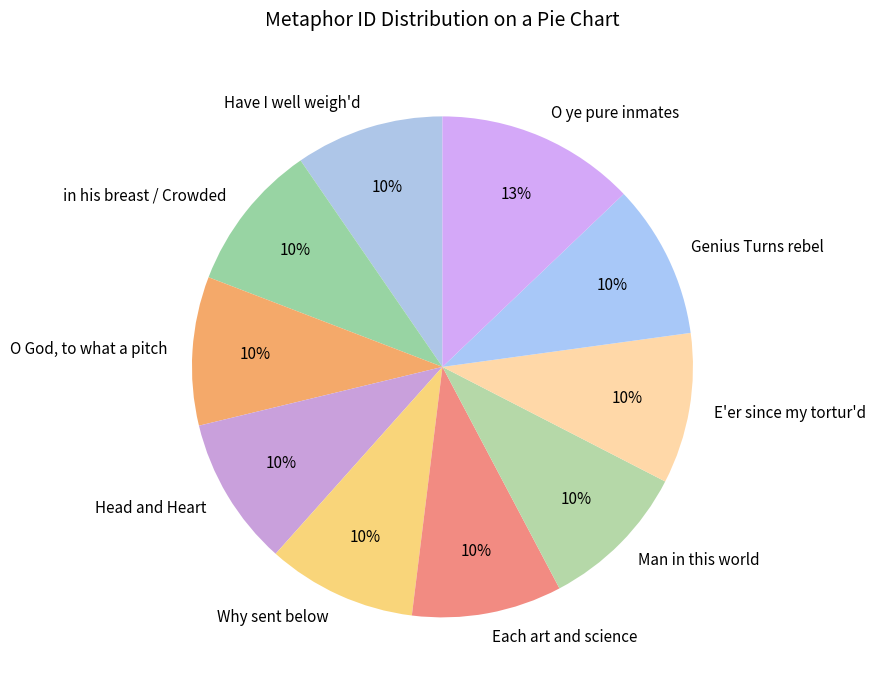

How many slices are in this pie chart?

10